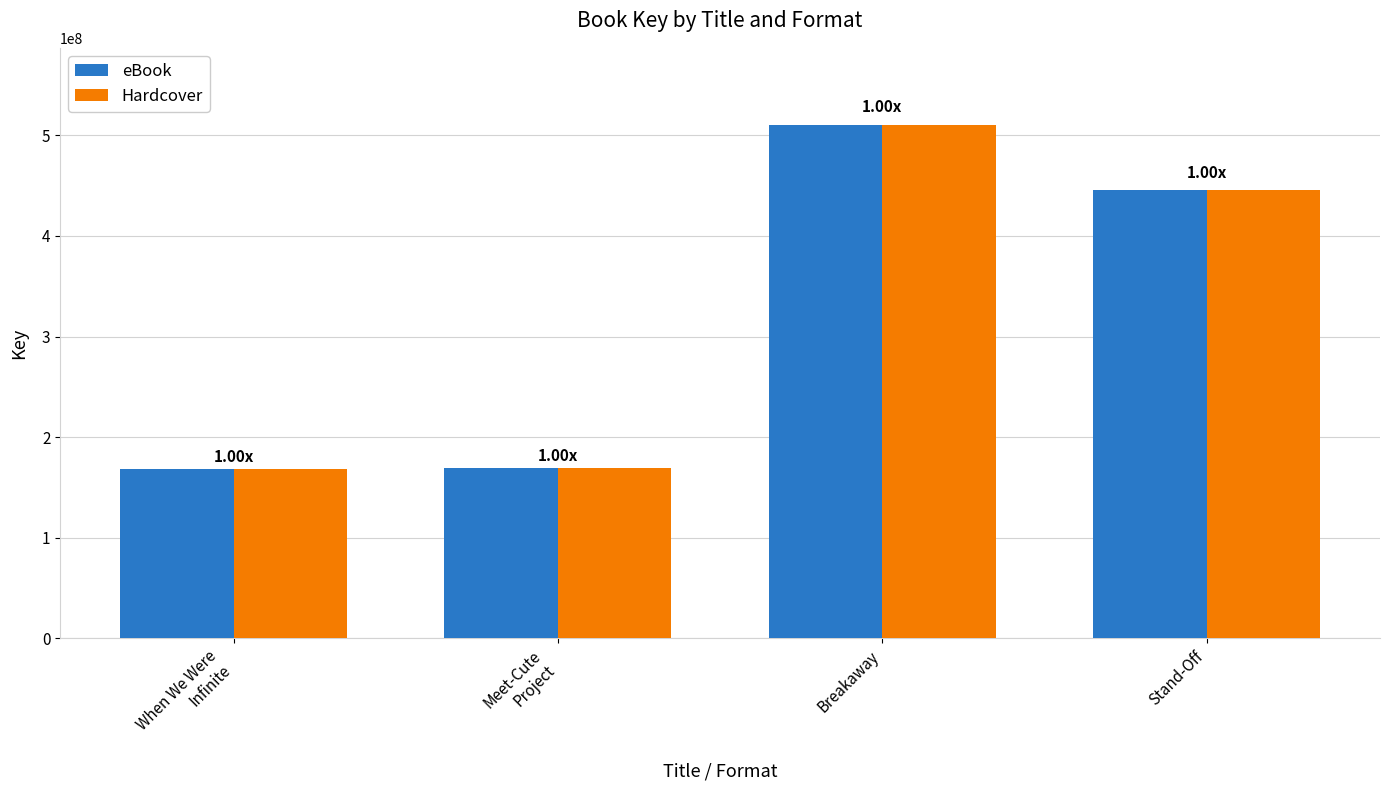

Where is eBook nearest to the value 339421409?

Stand-Off